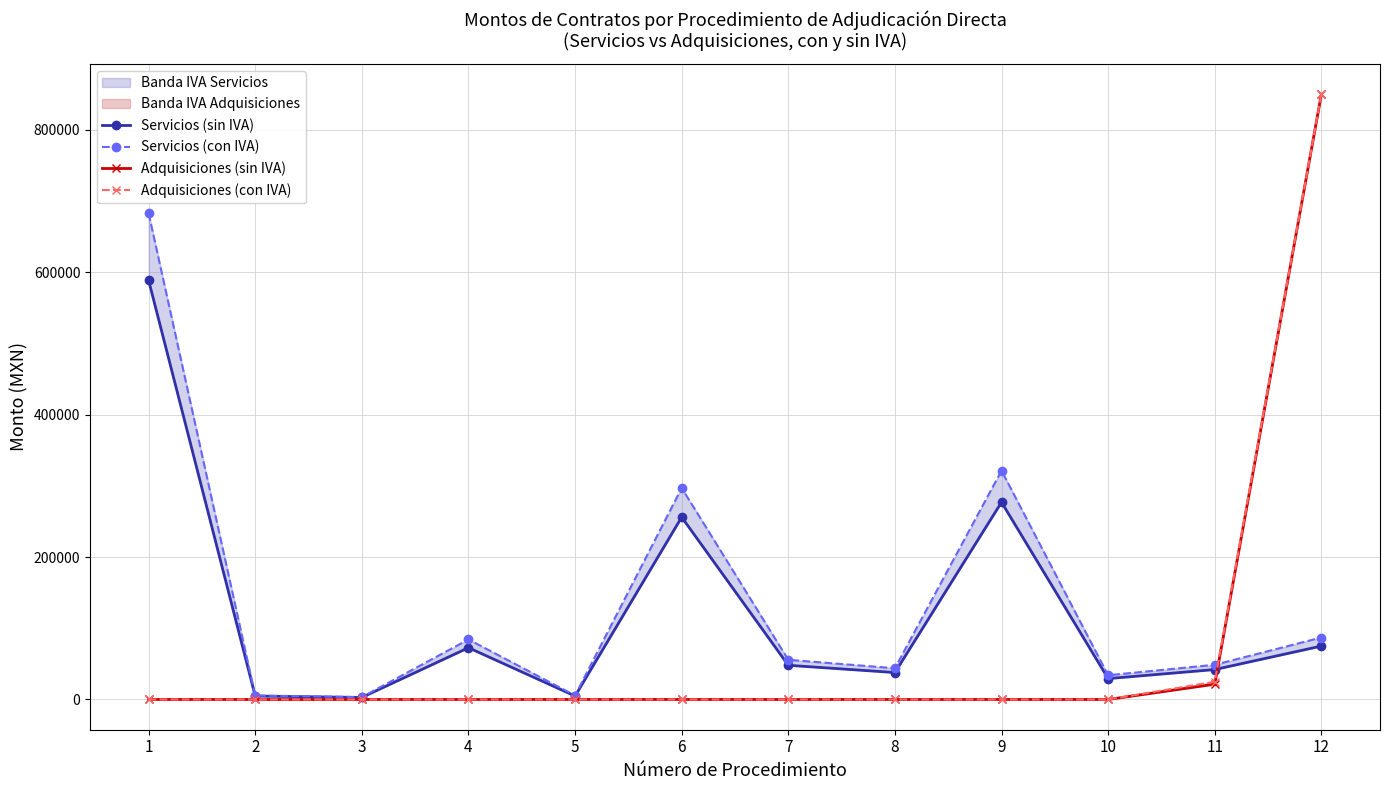

What is the difference between the maximum and minimum values in the Servicios (con IVA) series?

679482.9